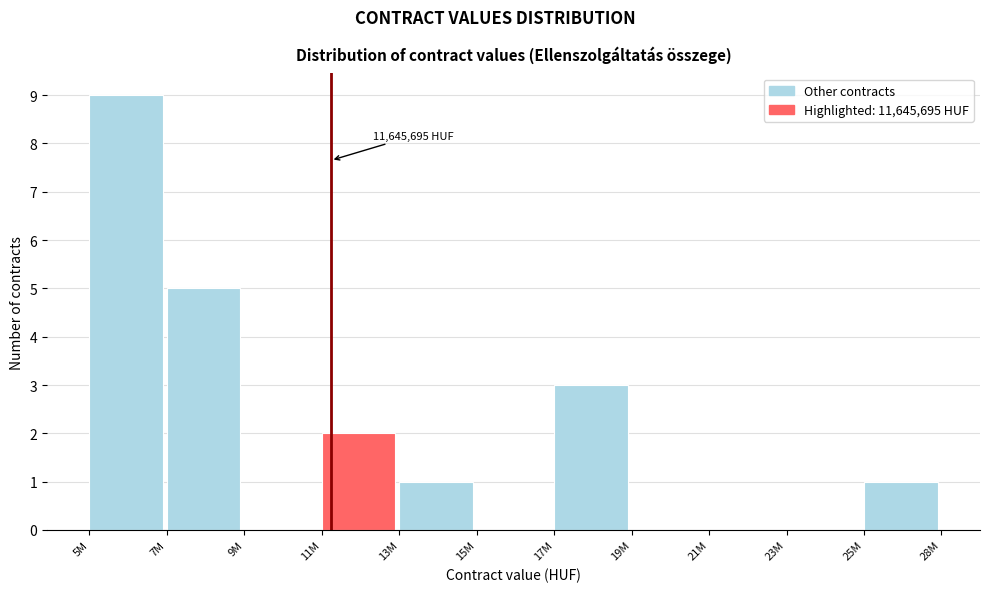

Reading left to right, what are all the values shown in this chart?

5M=9	7M=5	9M=0	11M=2	13M=1	15M=0	17M=3	19M=0	21M=0	23M=0	25M=1